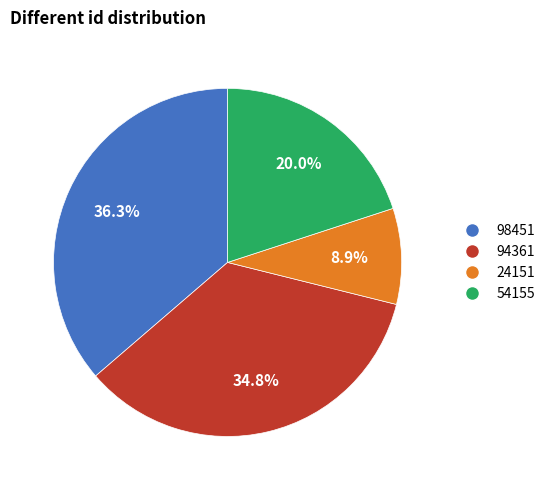

Between 54155 and 98451, which is larger?

98451